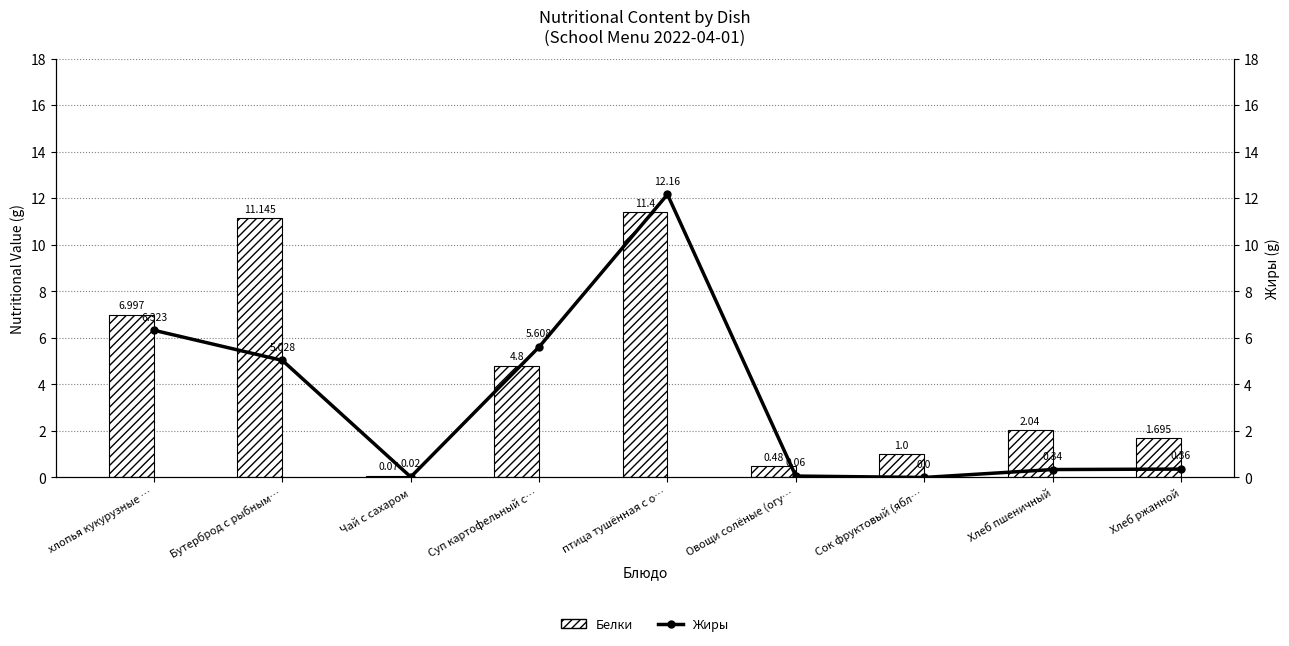

Reading right to left, list all the values displayed in this chart.

Белки: 1.7	2.0	1.0	0.5	11.4	4.8	0.1	11.1	7.0
Жиры: 0.4	0.3	0.0	0.1	12.2	5.6	0.0	5.0	6.3